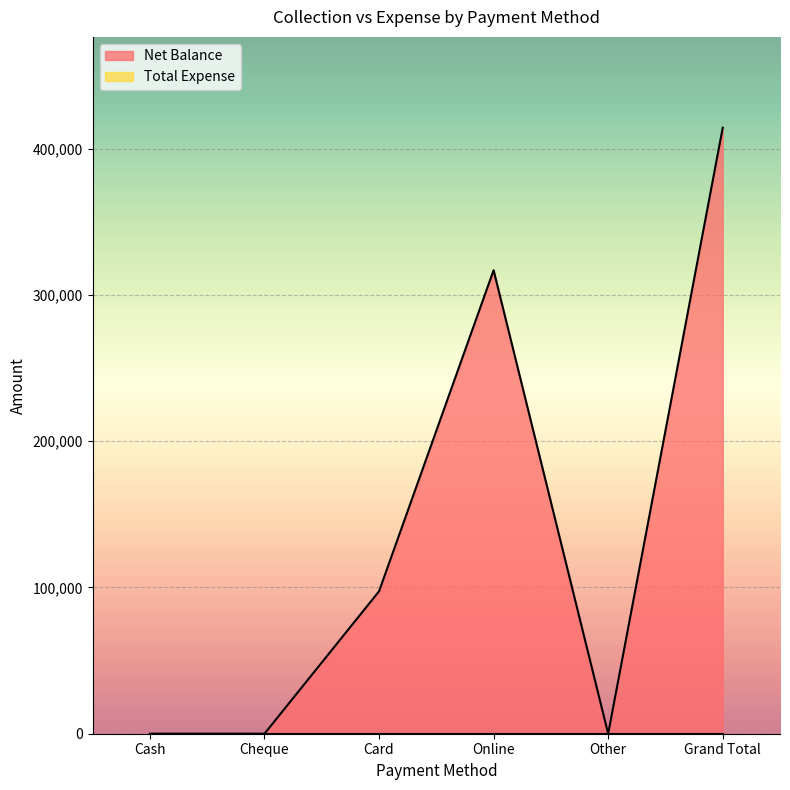

What is the value of the 4th point from the left?

316830